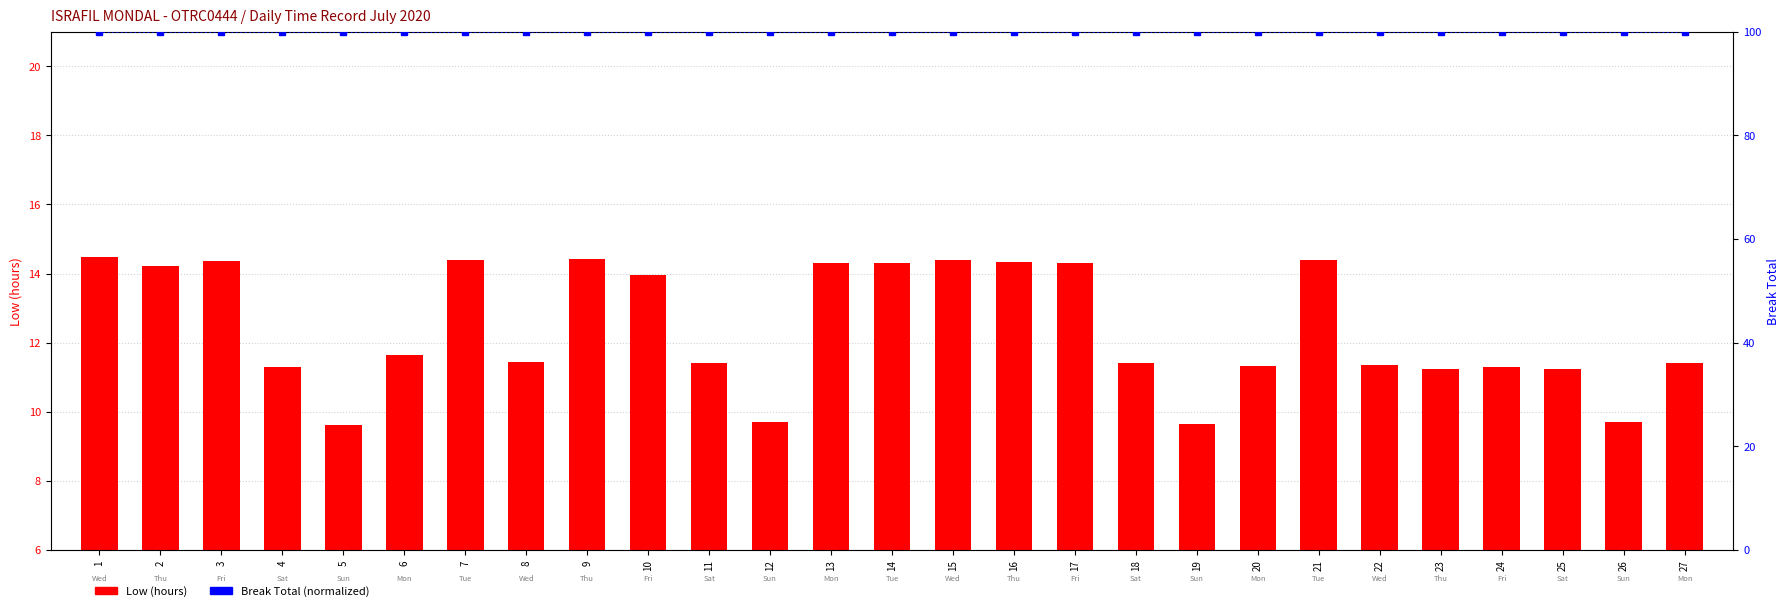

How many groups of bars are there?

27